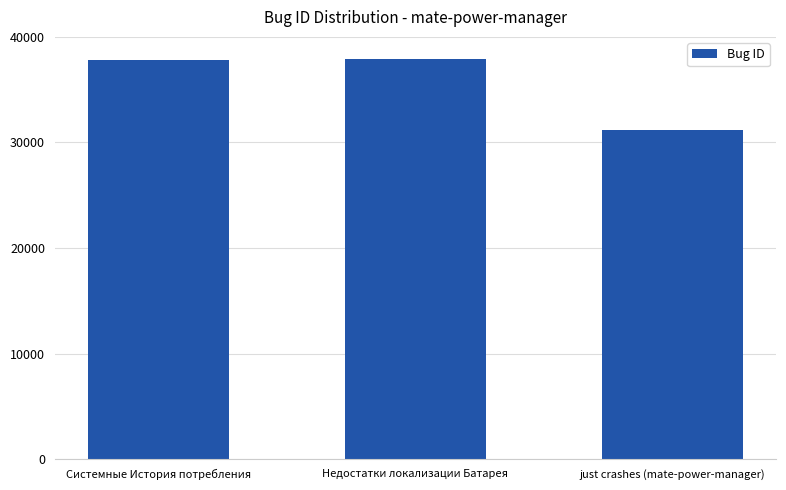

What is the value of the 3rd bar from the left?

31210